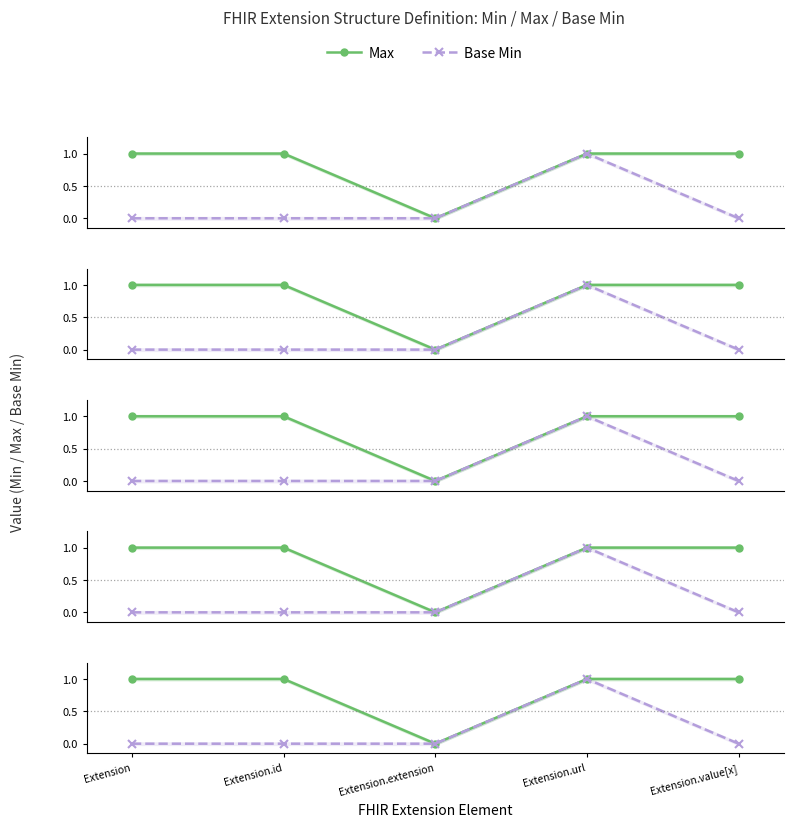

What is the label of the 2nd point from the left?

Extension.id